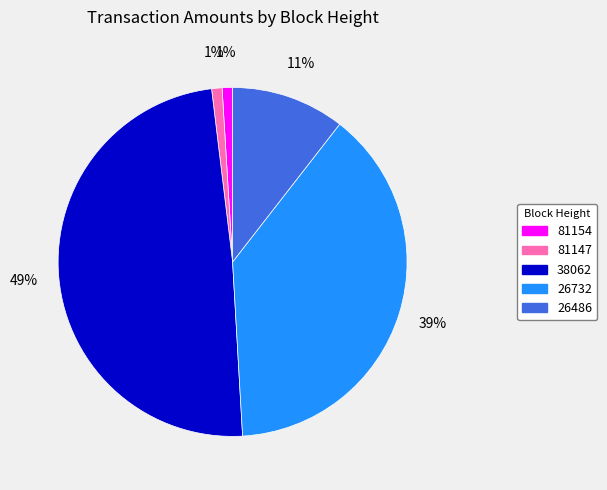

True or false: 38062 accounts for 49% of the total.

True